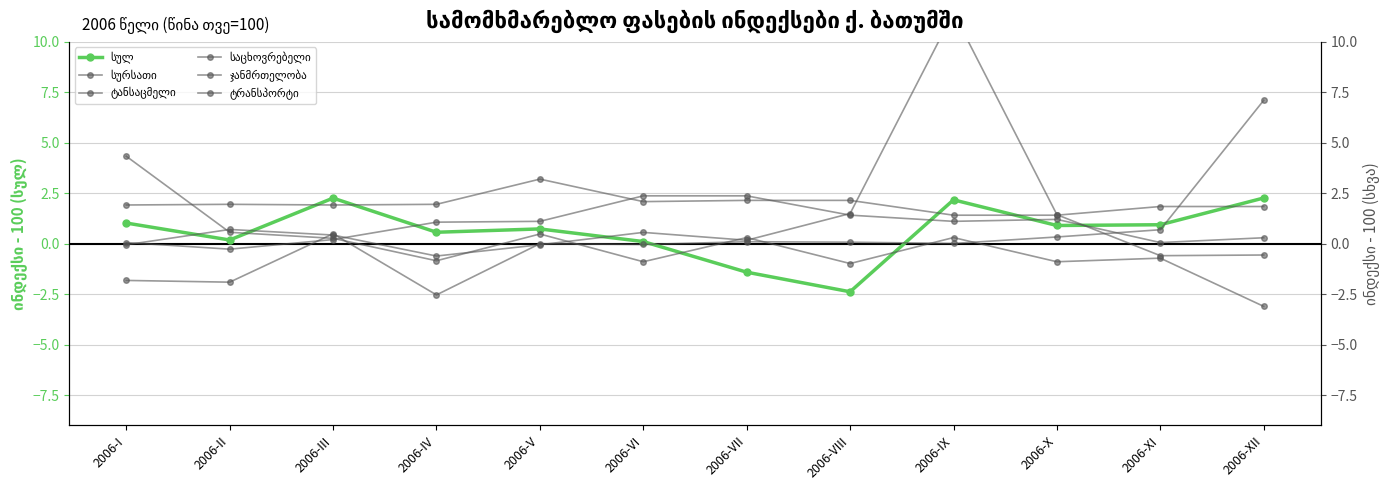

Reading left to right, list all the values displayed in this chart.

სულ: 1.0	0.2	2.3	0.6	0.7	0.1	-1.4	-2.4	2.2	0.9	0.9	2.3
სურსათი: 1.9	2.0	1.9	2.0	3.2	2.1	2.1	2.1	1.4	1.4	1.8	1.8
ტანსაცმელი: 4.3	0.6	0.3	-0.8	0.5	-0.9	0.3	-1.0	0.3	-0.9	-0.7	-3.1
საცხოვრებელი: -1.8	-1.9	0.5	-2.5	0.0	-0.0	0.1	0.1	0.0	0.3	0.7	7.1
ჯანმრთელობა: 0.1	-0.3	0.2	1.1	1.1	2.4	2.4	1.4	1.1	1.2	0.1	0.3
ტრანსპორტი: -0.1	0.7	0.4	-0.6	-0.1	0.6	0.2	1.5	11.5	1.4	-0.6	-0.6